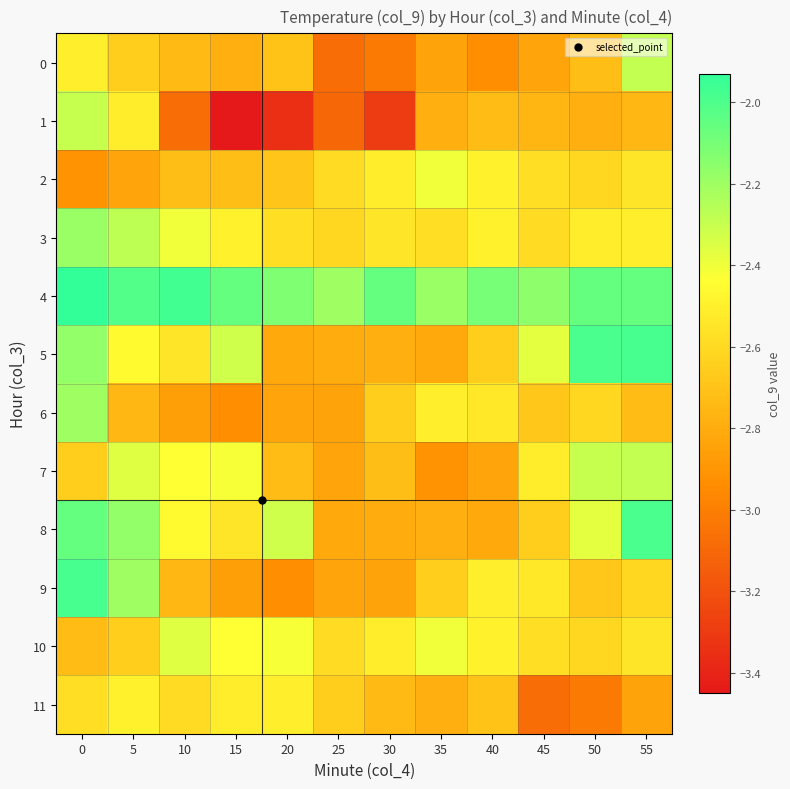

How many series are shown in this chart?

12